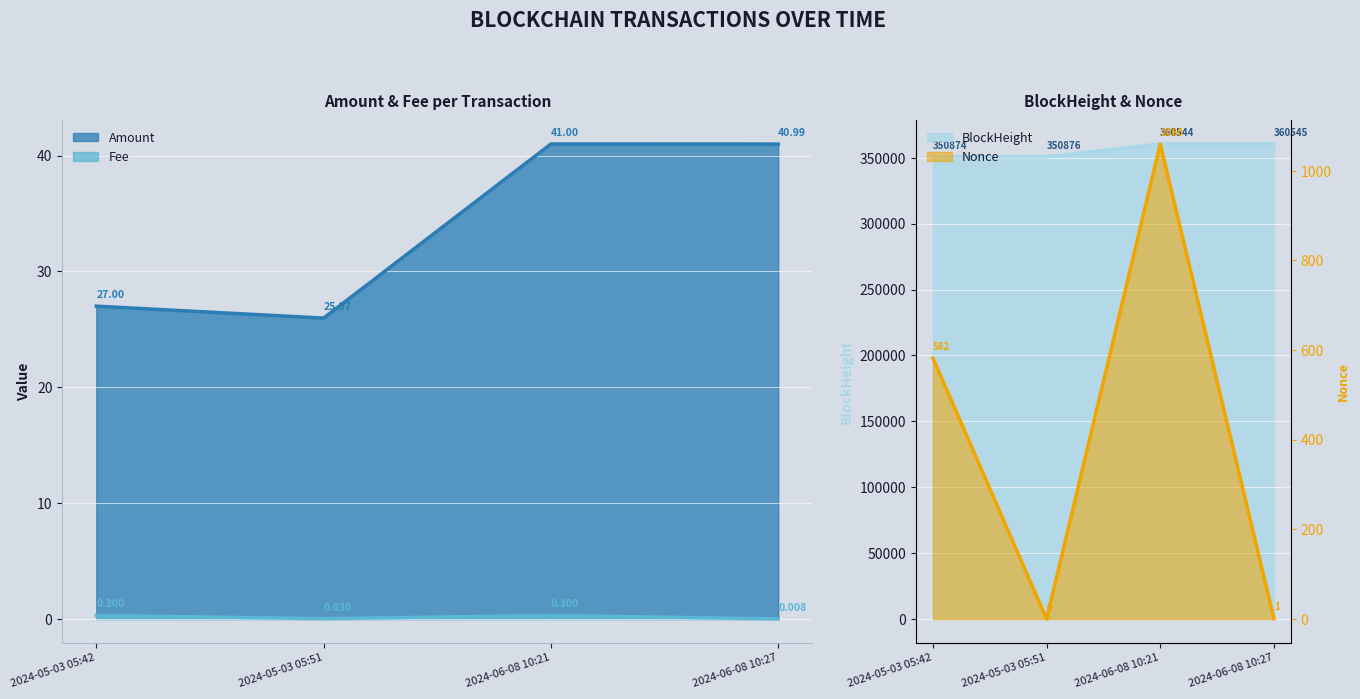

The Nonce series shows 992.7 at 2024-05-03 05:42. True or false?

False